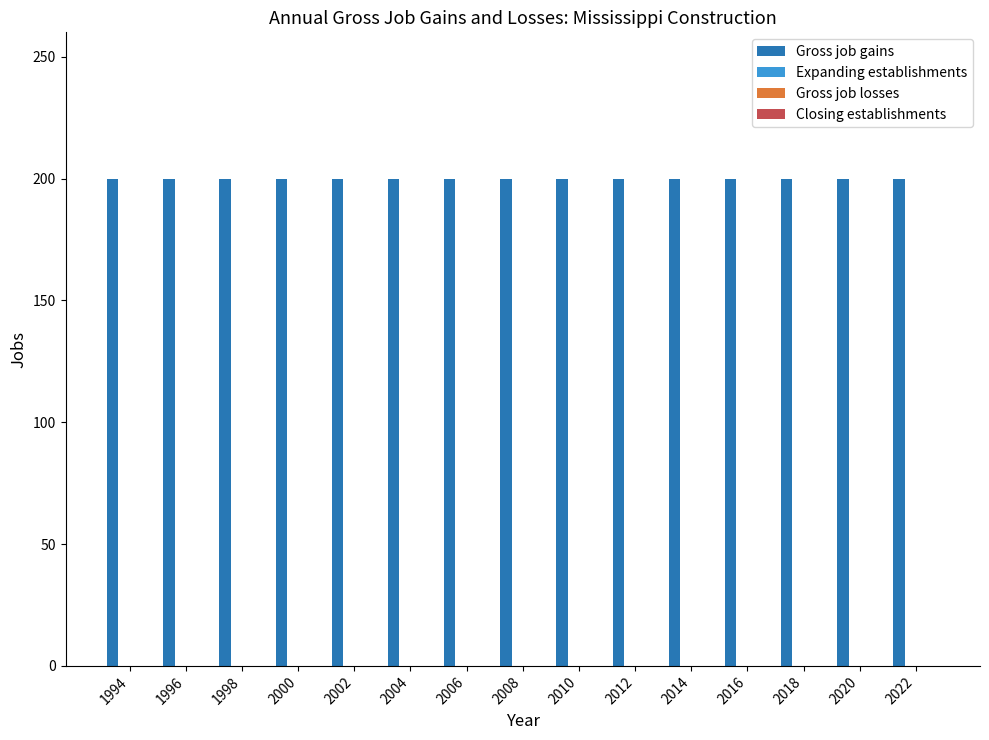

Reading right to left, what are all the values shown in this chart?

Gross job gains: 2022=200	2020=200	2018=200	2016=200	2014=200	2012=200	2010=200	2008=200	2006=200	2004=200	2002=200	2000=200	1998=200	1996=200	1994=200
Expanding establishments: 2022=0	2020=0	2018=0	2016=0	2014=0	2012=0	2010=0	2008=0	2006=0	2004=0	2002=0	2000=0	1998=0	1996=0	1994=0
Gross job losses: 2022=0	2020=0	2018=0	2016=0	2014=0	2012=0	2010=0	2008=0	2006=0	2004=0	2002=0	2000=0	1998=0	1996=0	1994=0
Closing establishments: 2022=0	2020=0	2018=0	2016=0	2014=0	2012=0	2010=0	2008=0	2006=0	2004=0	2002=0	2000=0	1998=0	1996=0	1994=0